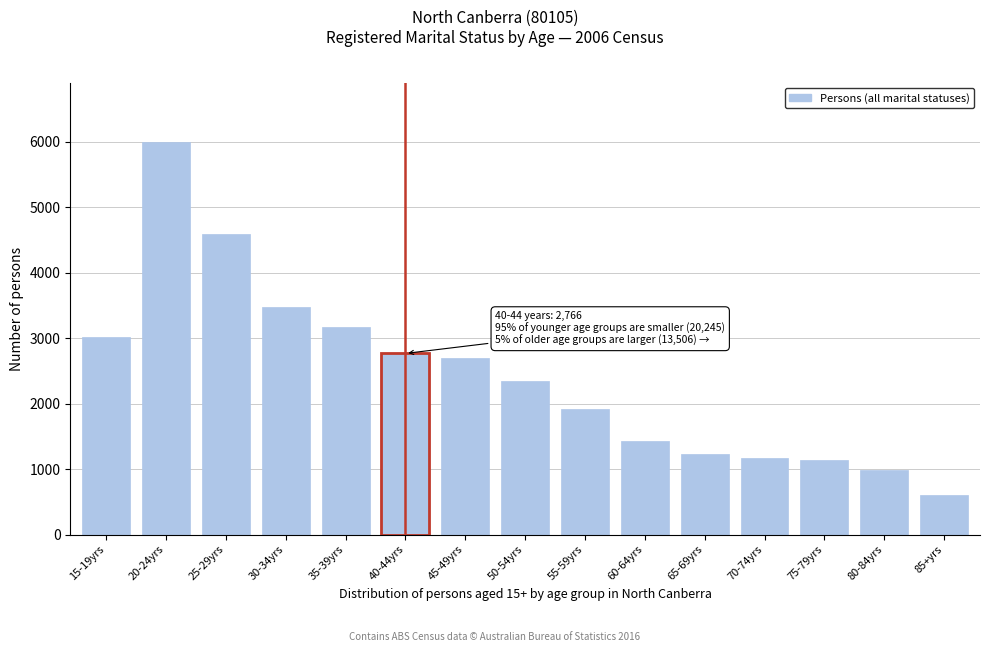

Is it true that the value at 40-44yrs is 1049?

False